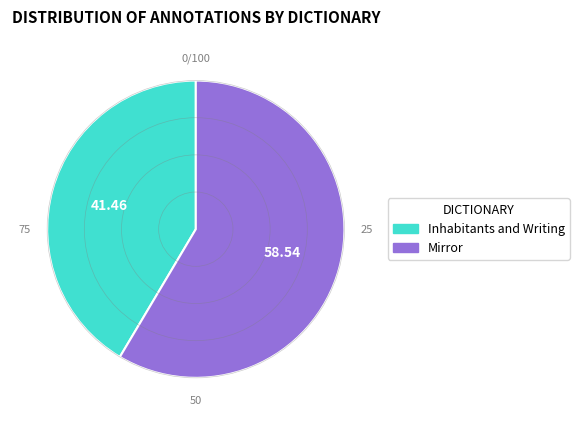

Between Mirror and Inhabitants and Writing, which is larger?

Mirror